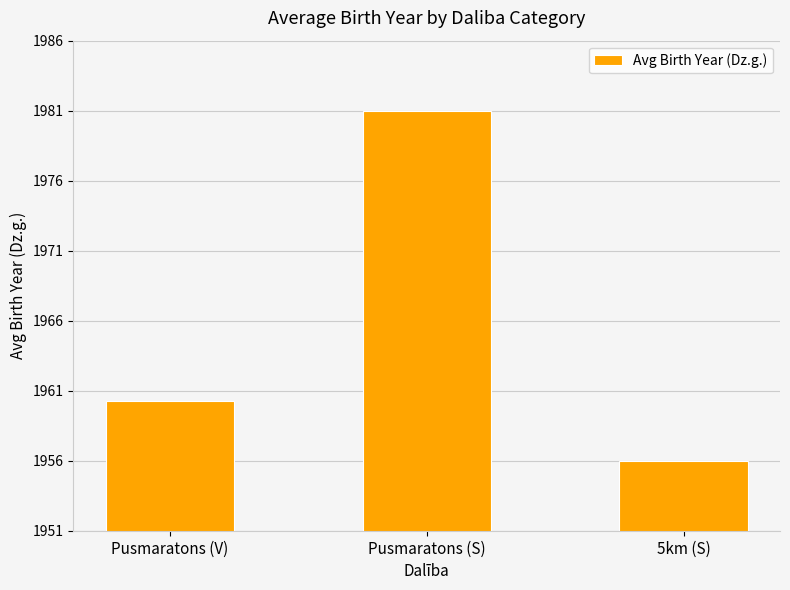

Which category has the lowest value across all series?

5km (S)